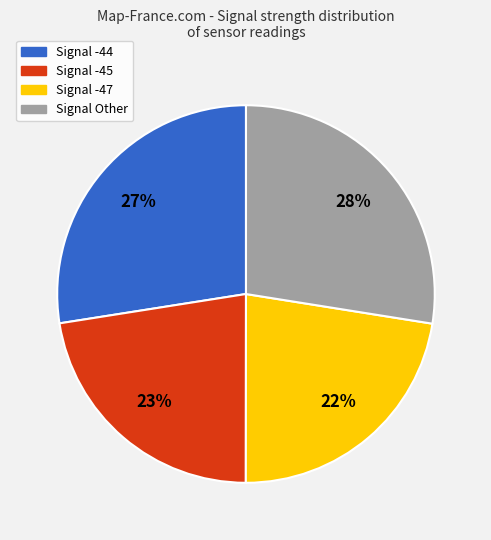

Approximately how many times larger is the value at Signal -44 compared to Signal -45?

1.2